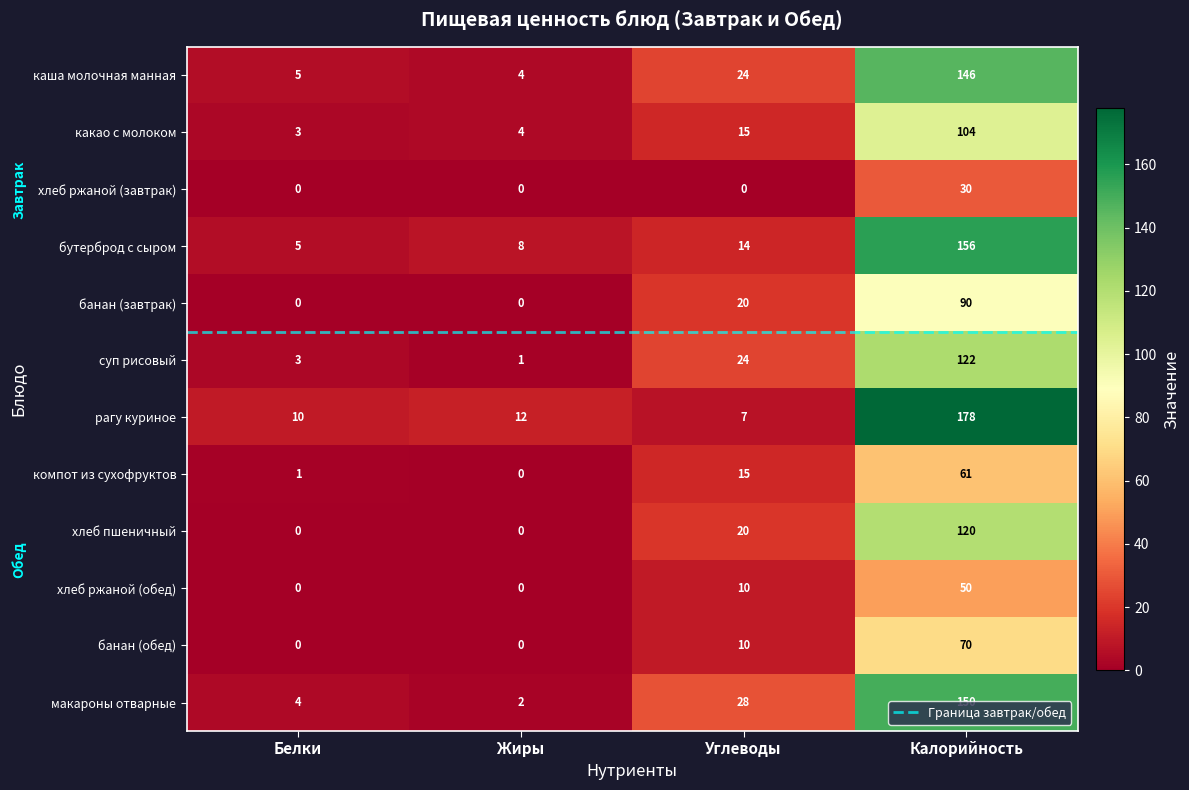

How many data points in банан (обед) are less than 10?

2